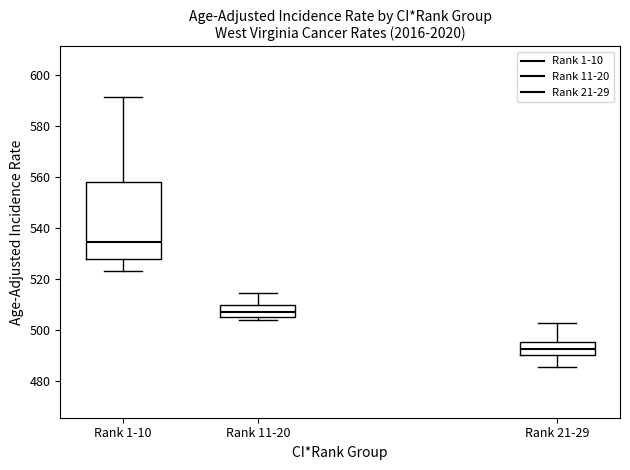

Which box is the tallest, from its lower edge to its upper edge?

Rank 1-10